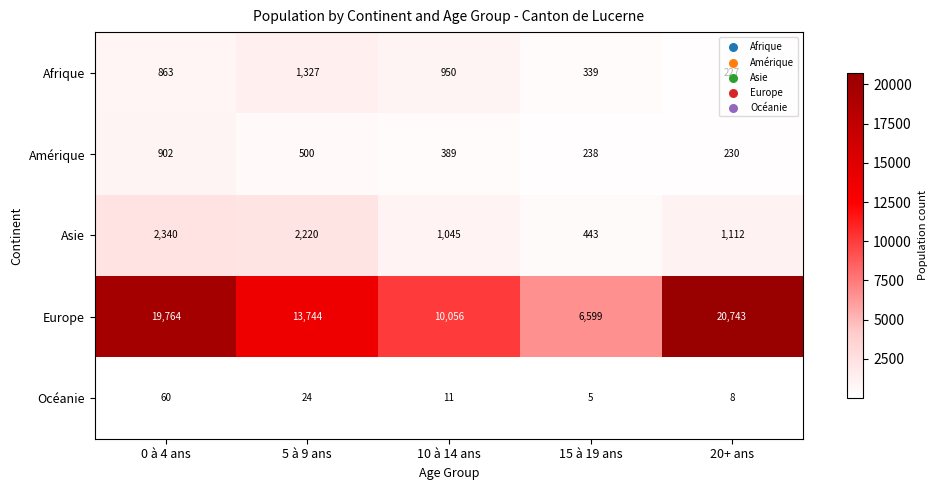

What is the sum of the Europe values at 5 à 9 ans and 10 à 14 ans?

23800